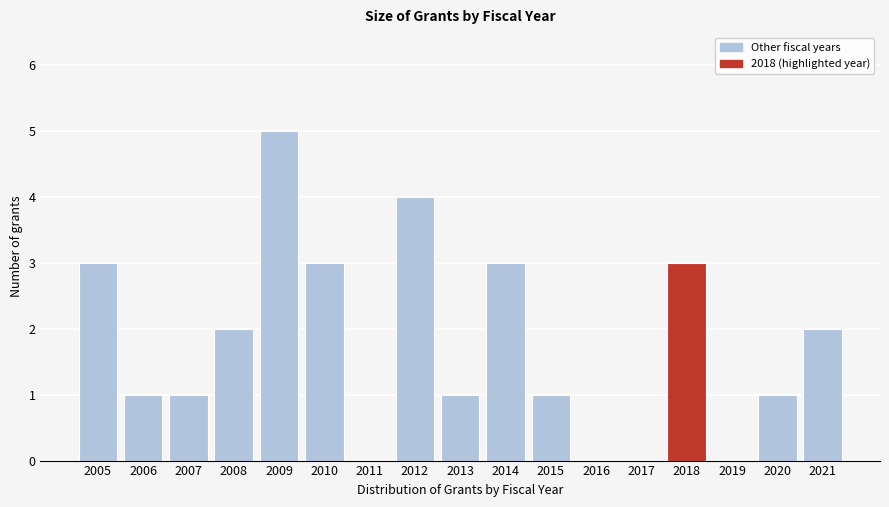

Reading right to left, extract all data points from this chart.

2021=2	2020=1	2019=0	2018=3	2017=0	2016=0	2015=1	2014=3	2013=1	2012=4	2011=0	2010=3	2009=5	2008=2	2007=1	2006=1	2005=3